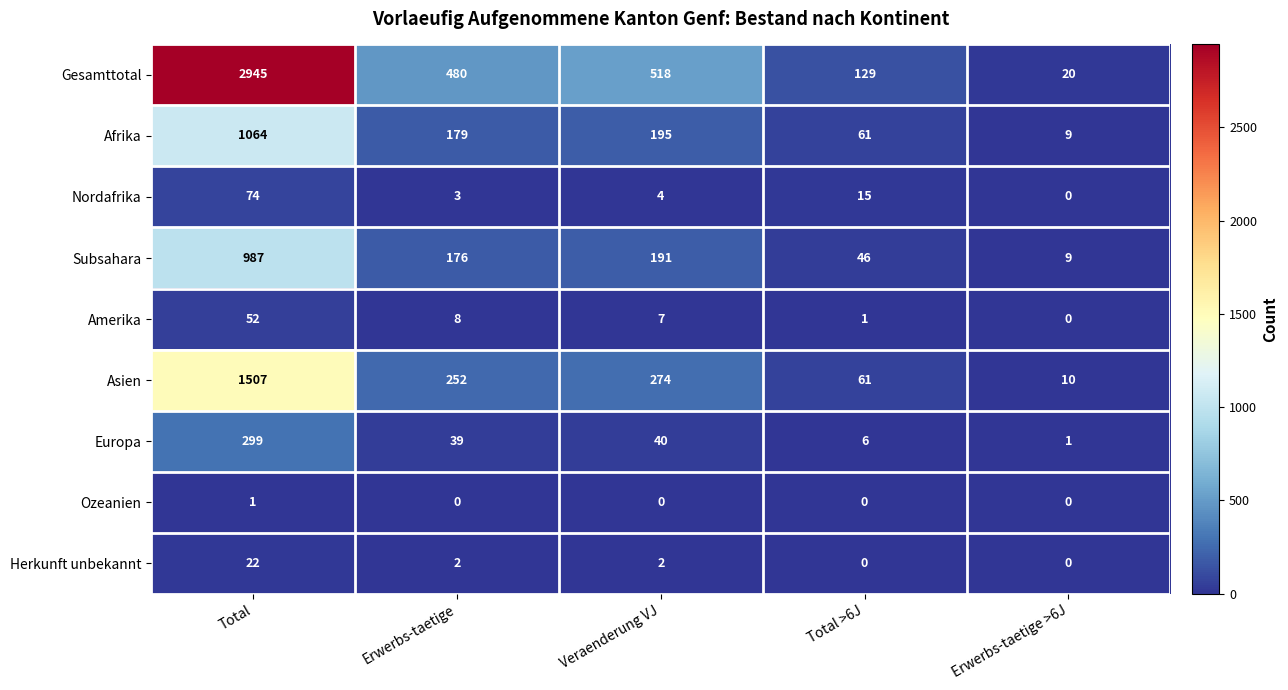

What is the greatest value displayed?

2945